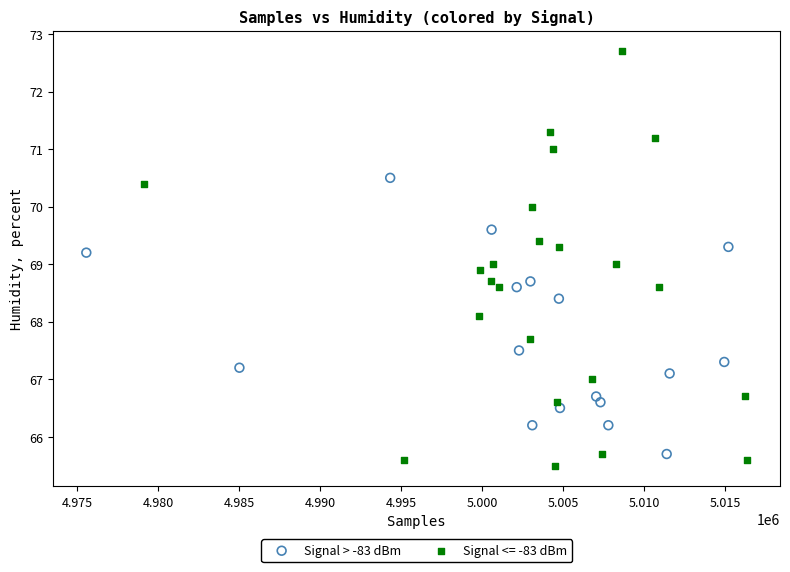

Which series reaches the maximum Y coordinate?

Signal <= -83 dBm